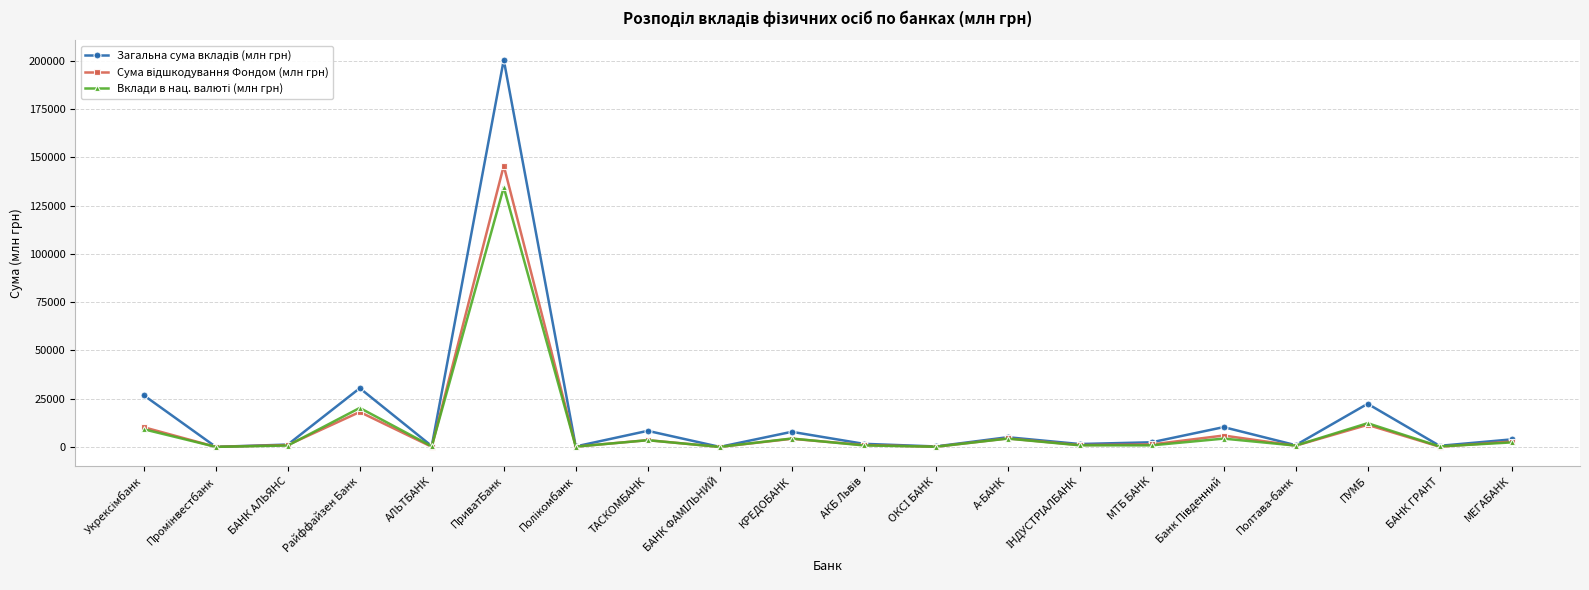

What is the label of the 5th point from the left?

АЛЬТБАНК